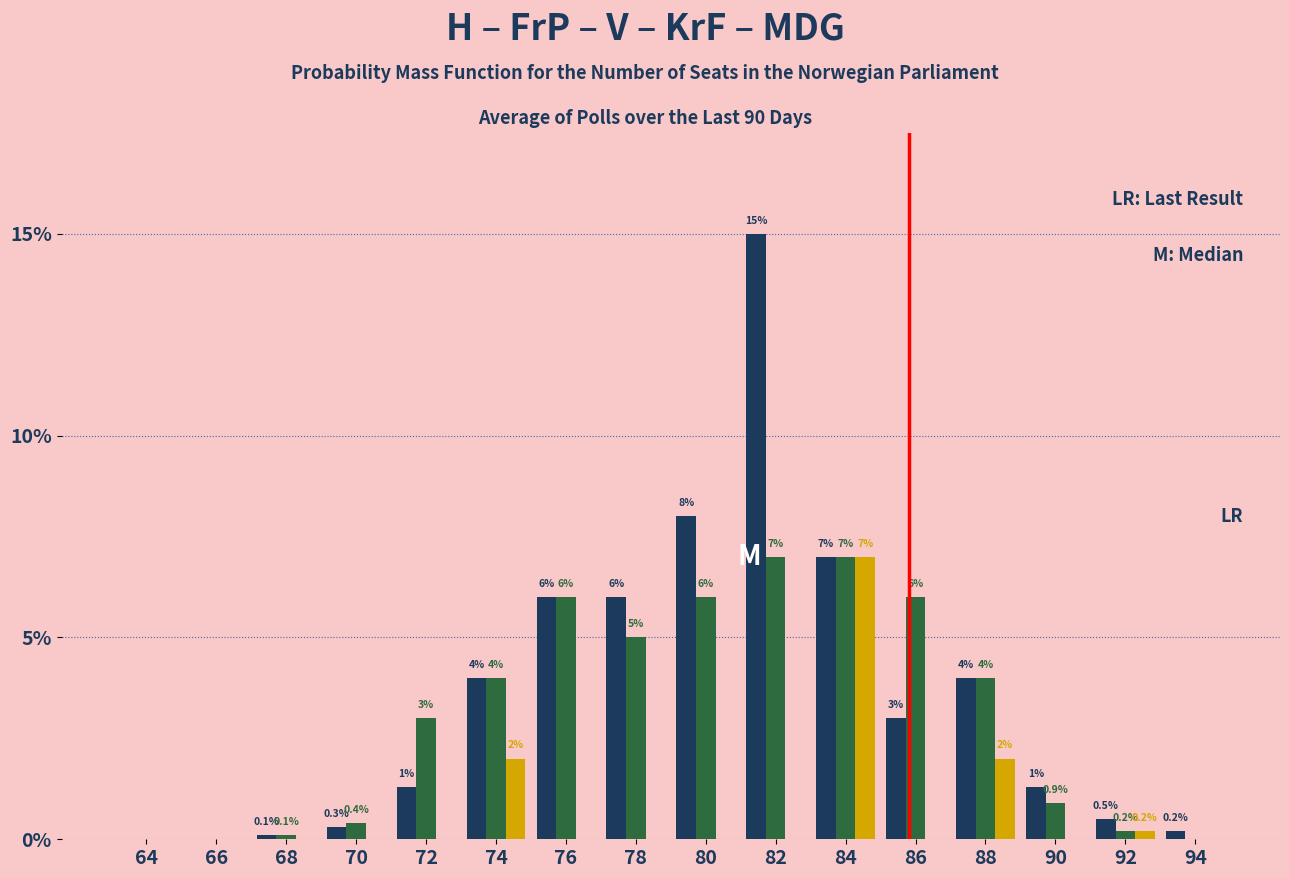

At which category is the sum across all series the highest?

82